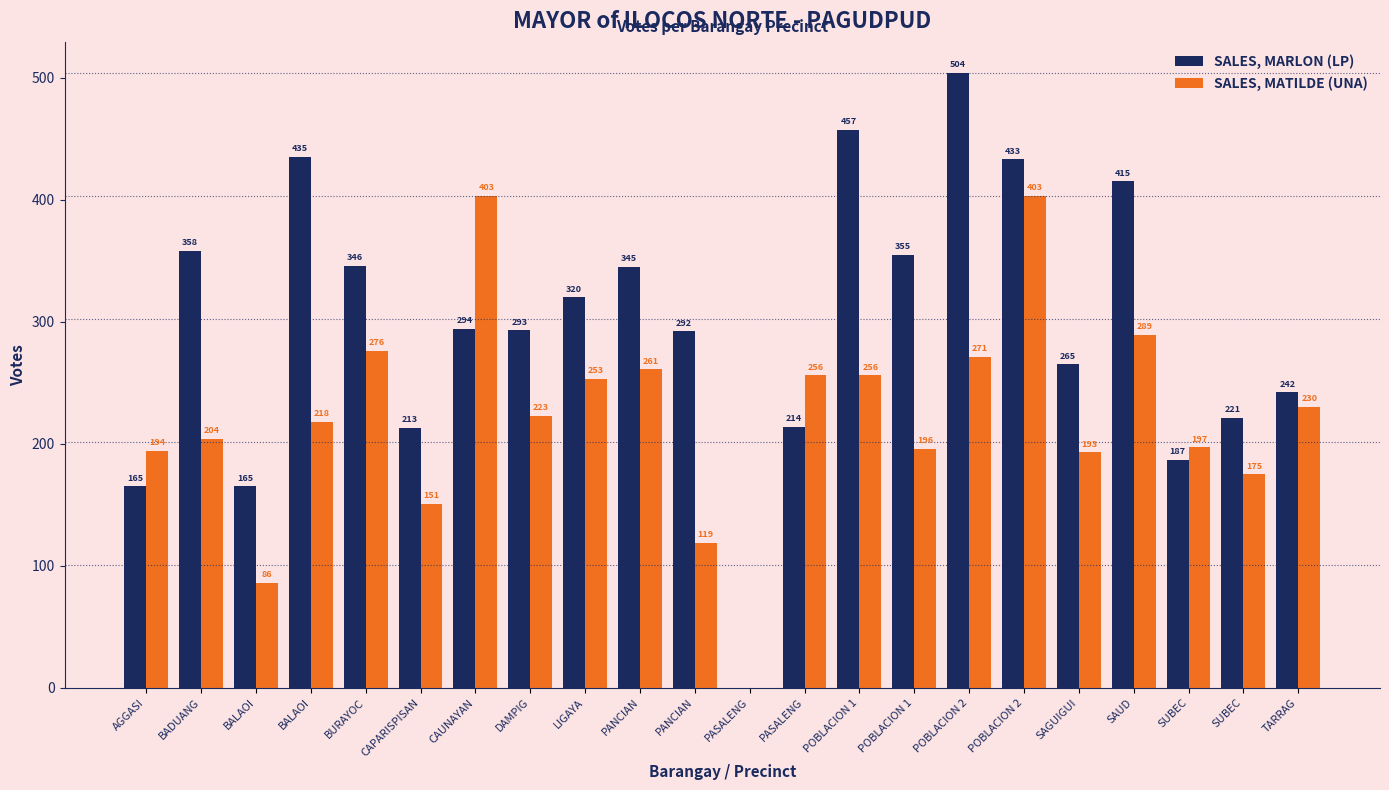

How many positive values does the SALES, MARLON (LP) series have?

21